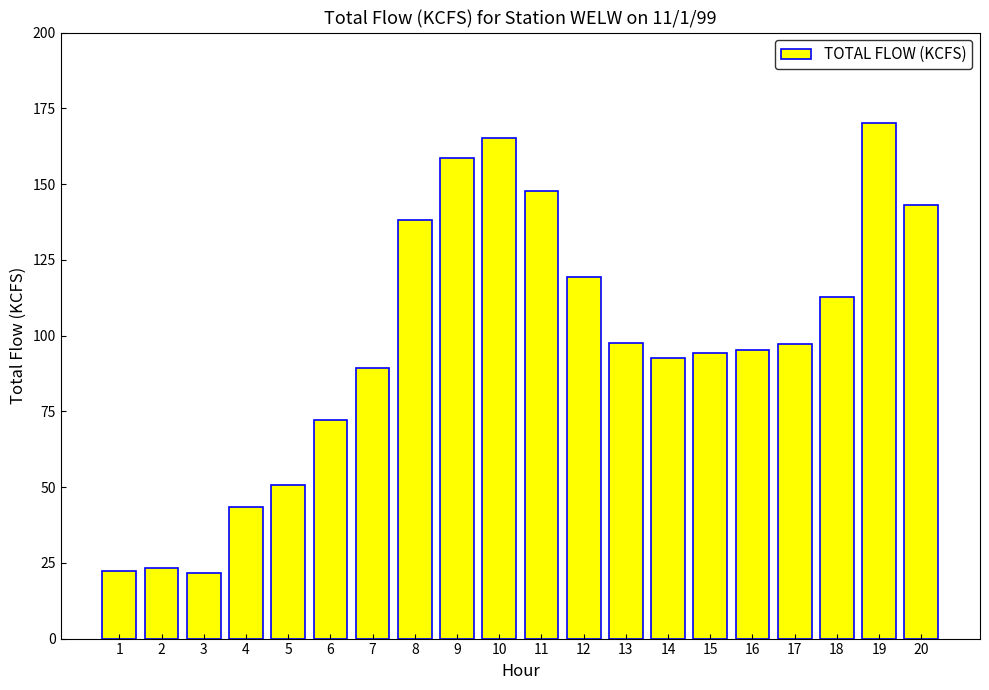

Does the chart contain stacked bars?

No